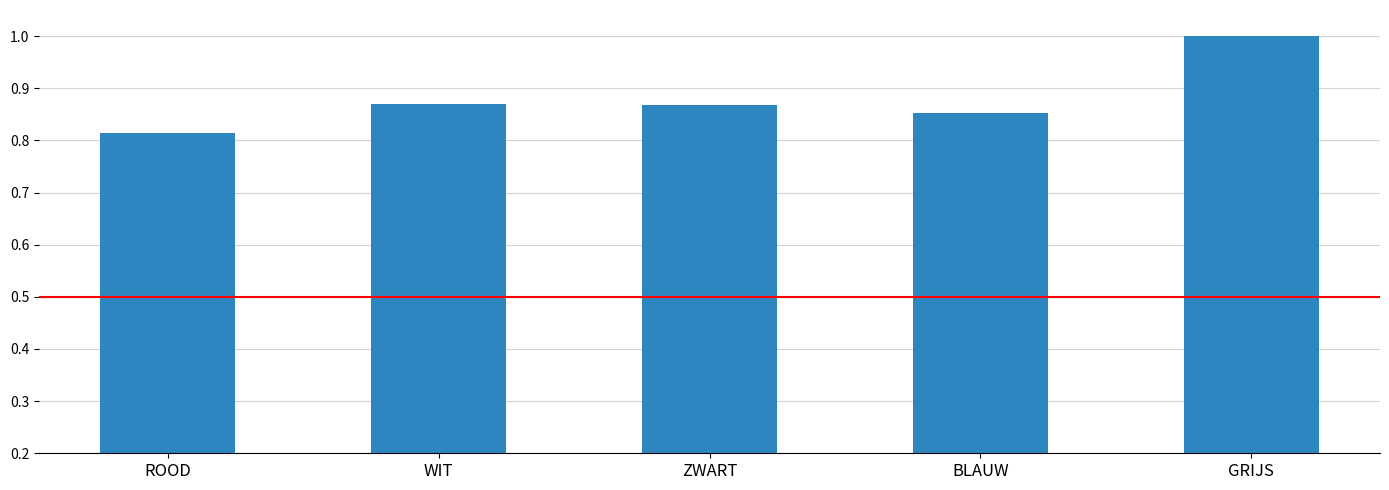

Is it true that the value at WIT is 1.5?

False